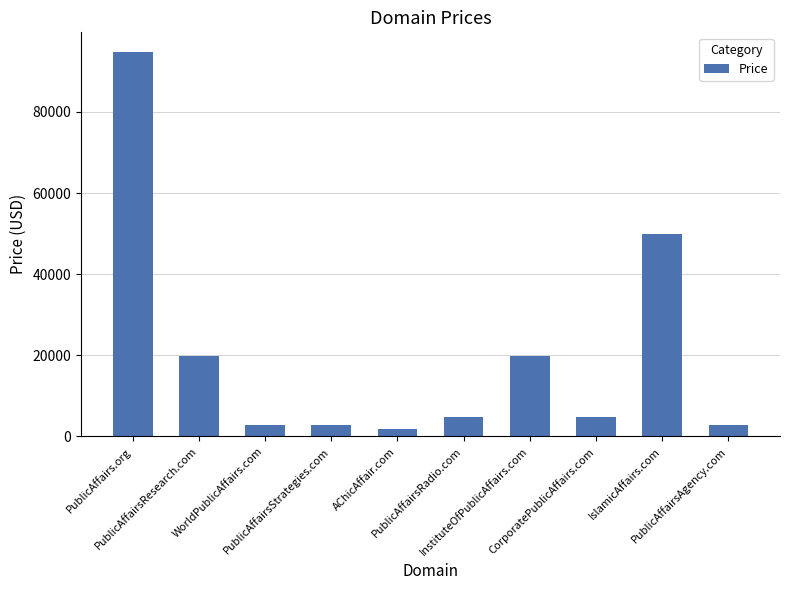

What is the approximate value at AChicAffair.com?

1888